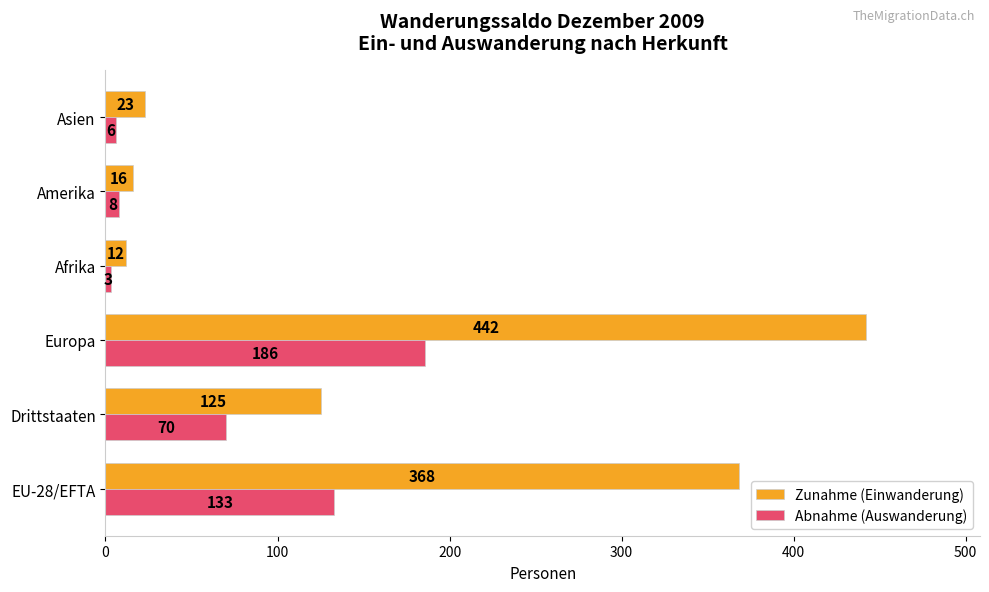

Which category has the lowest value across all series?

Afrika